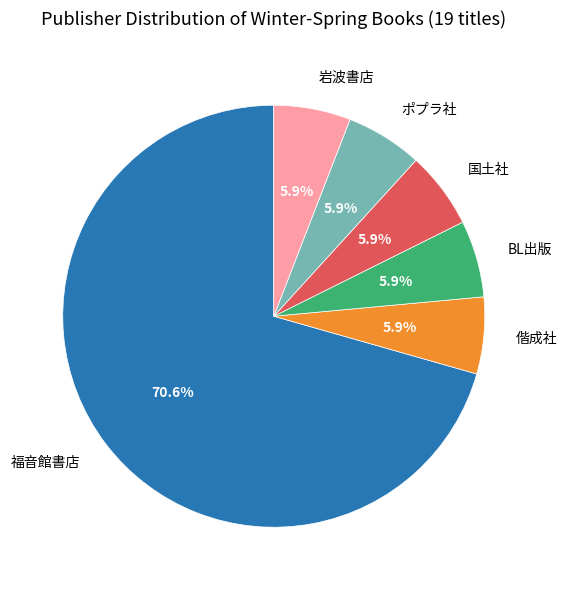

True or false: 福音館書店 accounts for 71% of the total.

True